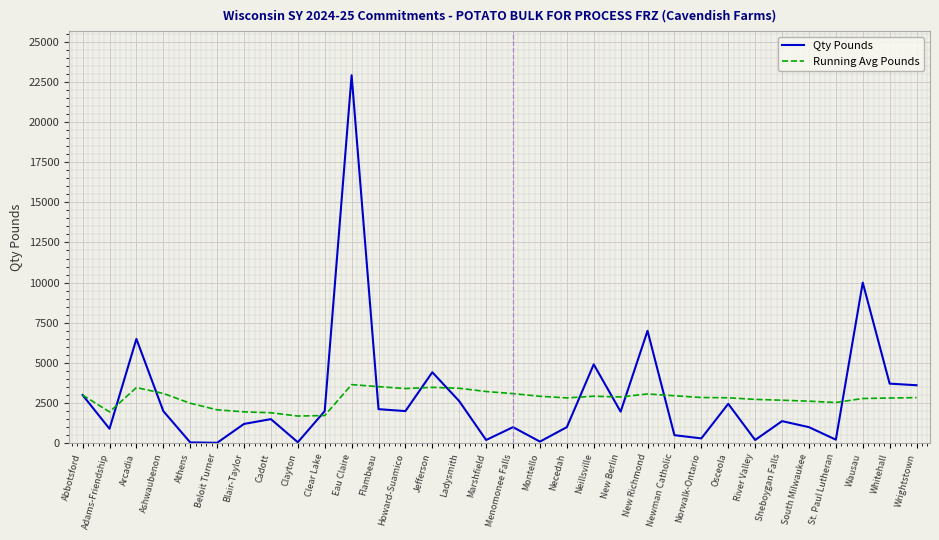

What is the difference between the highest and lowest values at New Richmond?

3933.0